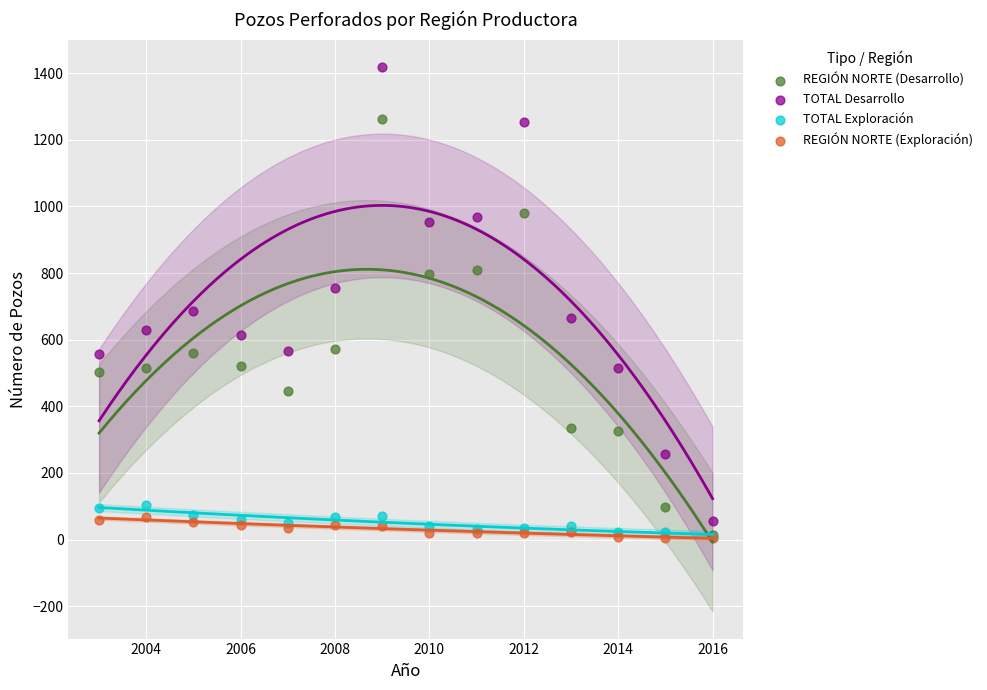

Which series has the widest spread of Y values?

TOTAL Desarrollo